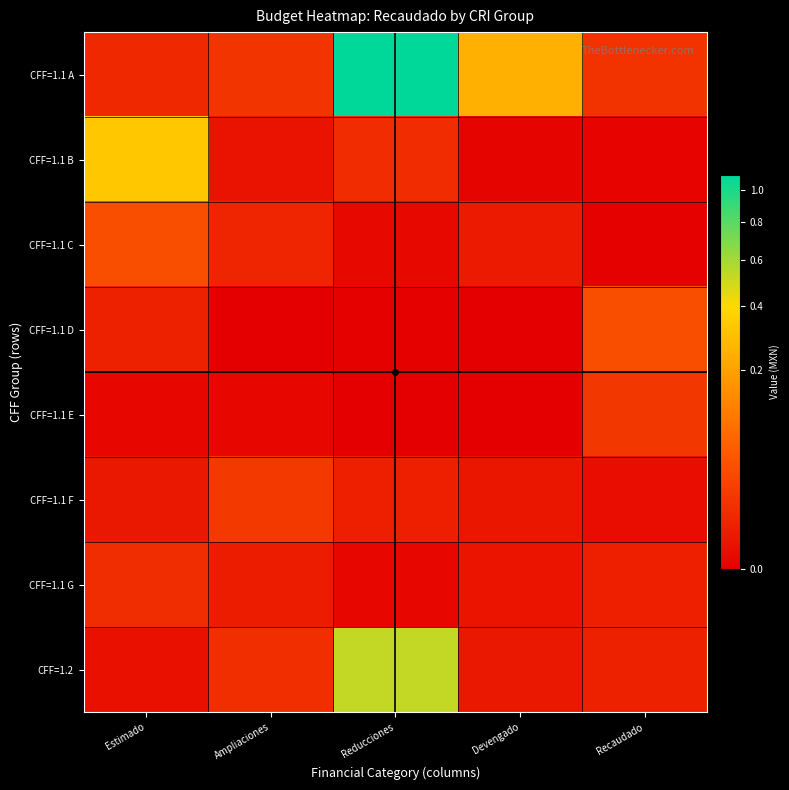

At which category does the chart reach its minimum across all series?

Ampliaciones